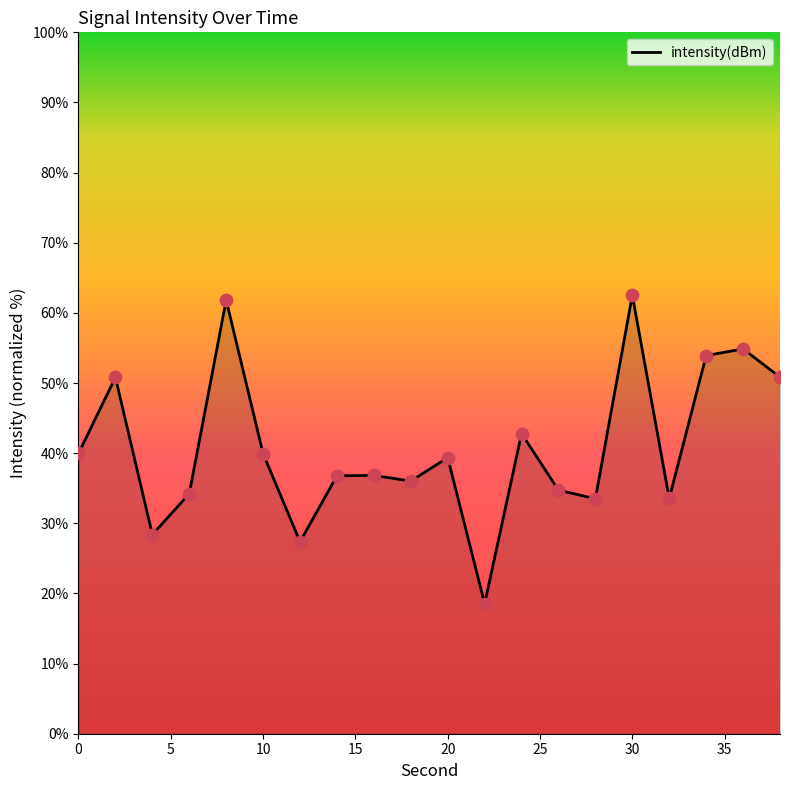

What is the difference between the maximum and minimum values?

44.0